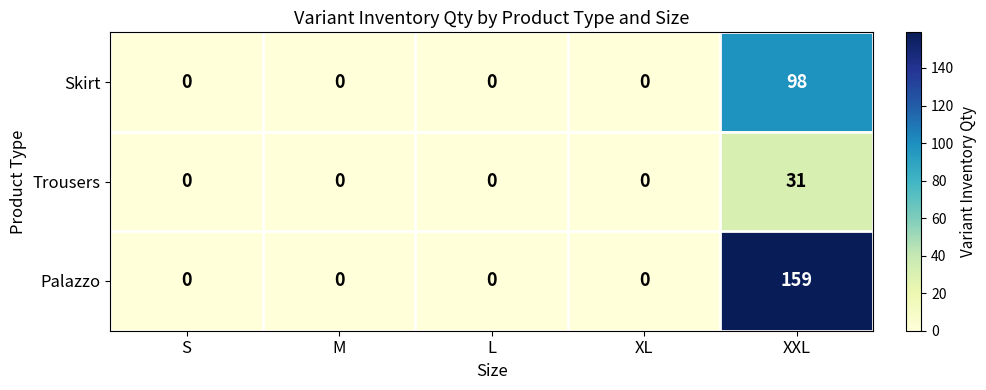

What is the difference between the Trousers values at XXL and XL?

31